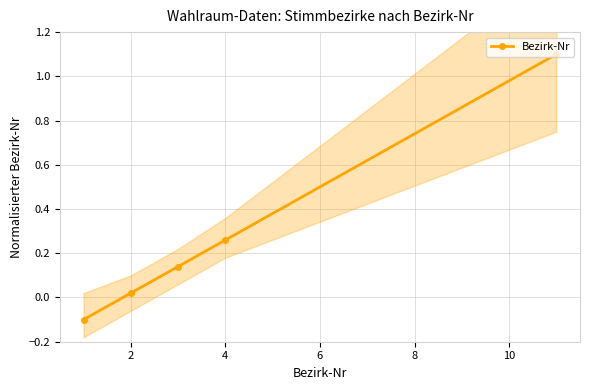

The chart shows a value of 0.0 at 2. True or false?

False